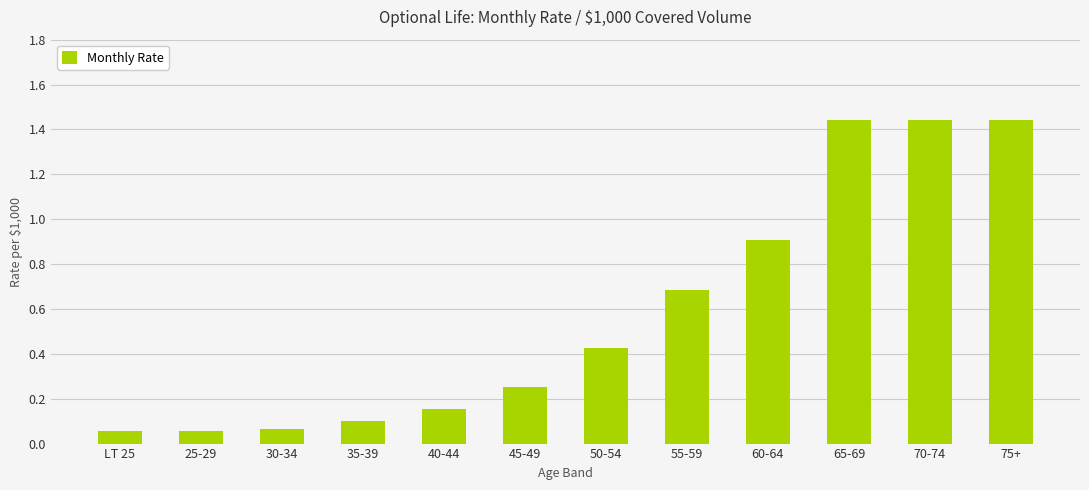

What is the change in value from 25-29 to 45-49?

+0.2